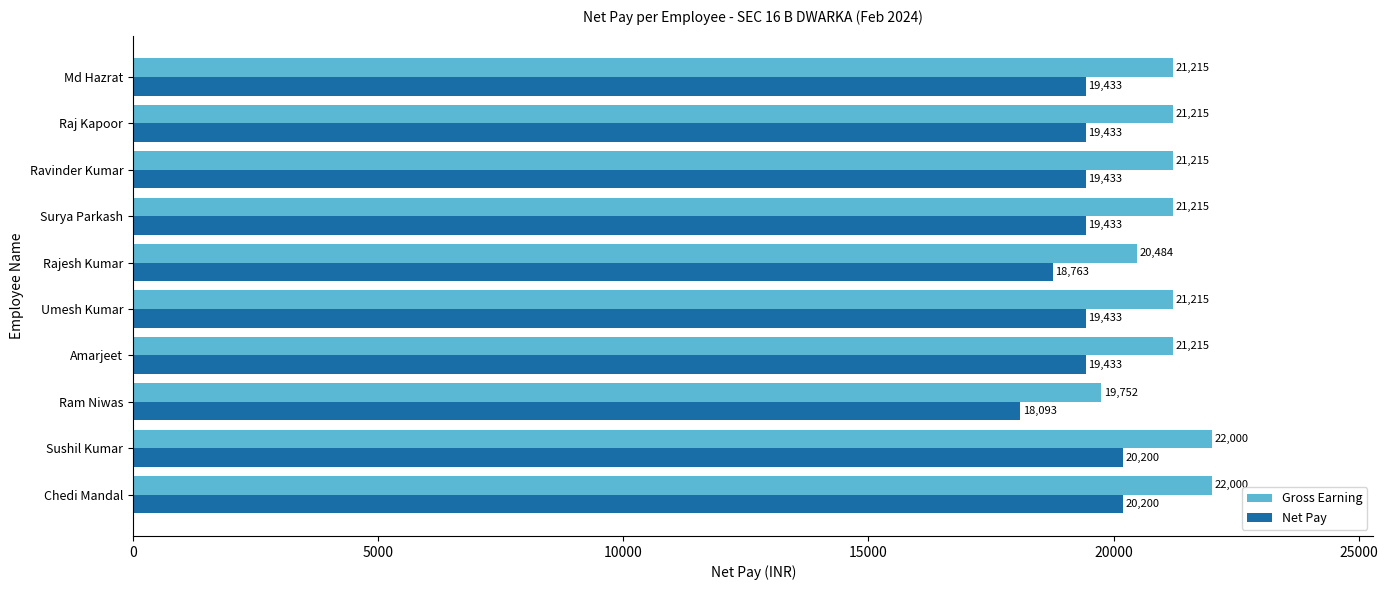

The Gross Earning series shows 21215 at Surya Parkash. True or false?

True